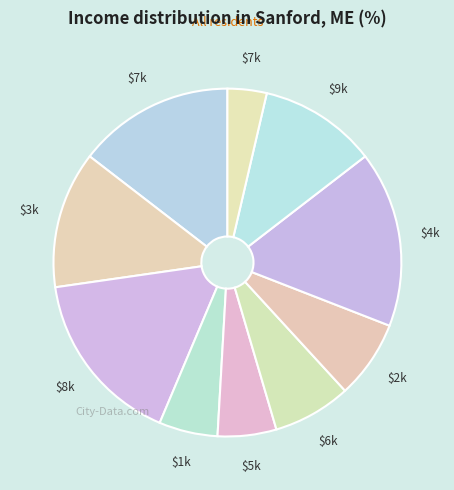

What is the largest slice in the pie chart?

8